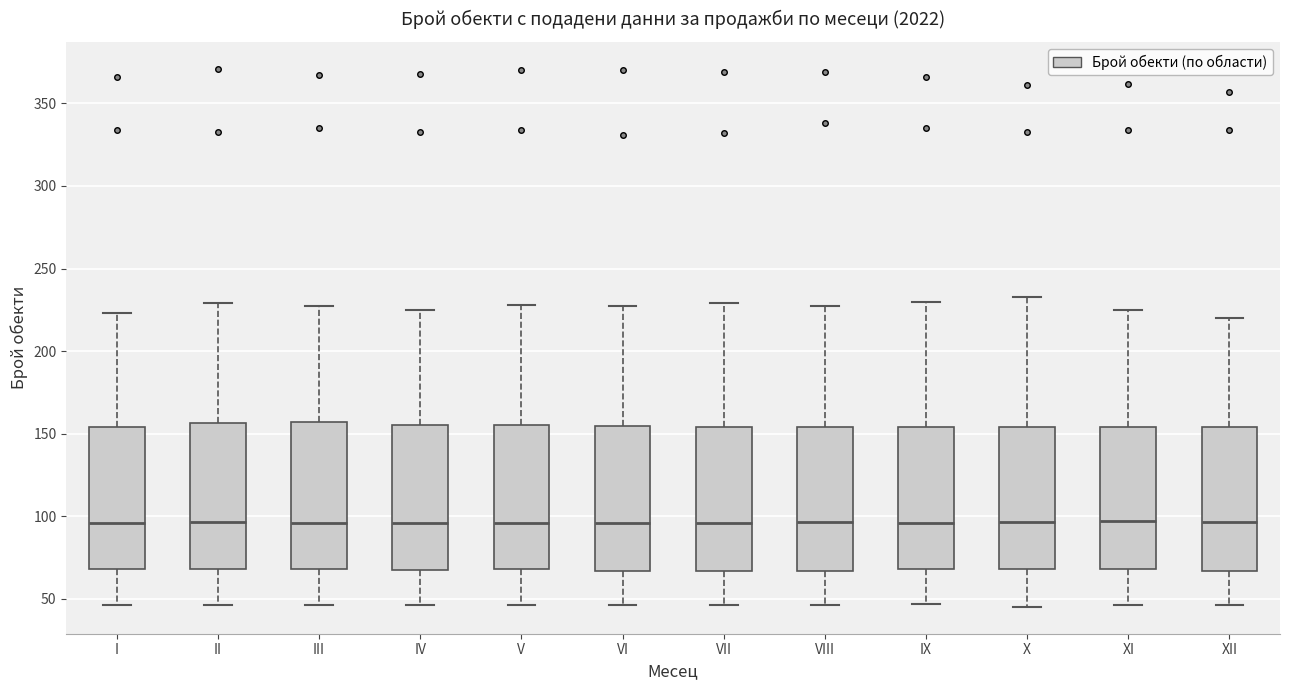

Reading left to right, read every box against the y-axis: the position of its median line, the range the box covers, and the ends of its whiskers. The values are not printed on the chart, so give them approximately, as read against the axis.

I: median 95, box 70 to 155, whiskers 45 to 225
II: median 95, box 70 to 155, whiskers 45 to 230
III: median 95, box 70 to 155, whiskers 45 to 225
IV: median 95, box 65 to 155, whiskers 45 to 225
V: median 95, box 70 to 155, whiskers 45 to 230
VI: median 95, box 65 to 155, whiskers 45 to 225
VII: median 95, box 65 to 155, whiskers 45 to 230
VIII: median 95, box 65 to 155, whiskers 45 to 225
IX: median 95, box 70 to 155, whiskers 45 to 230
X: median 95, box 70 to 155, whiskers 45 to 235
XI: median 95, box 70 to 155, whiskers 45 to 225
XII: median 95, box 65 to 155, whiskers 45 to 220